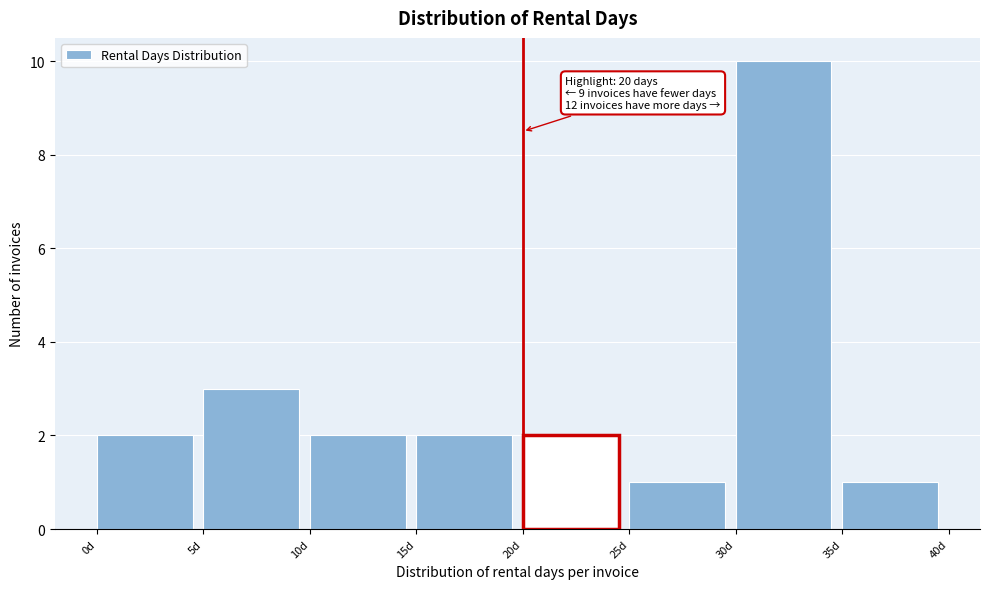

Which range on the x-axis has the tallest bar?

30 to 35